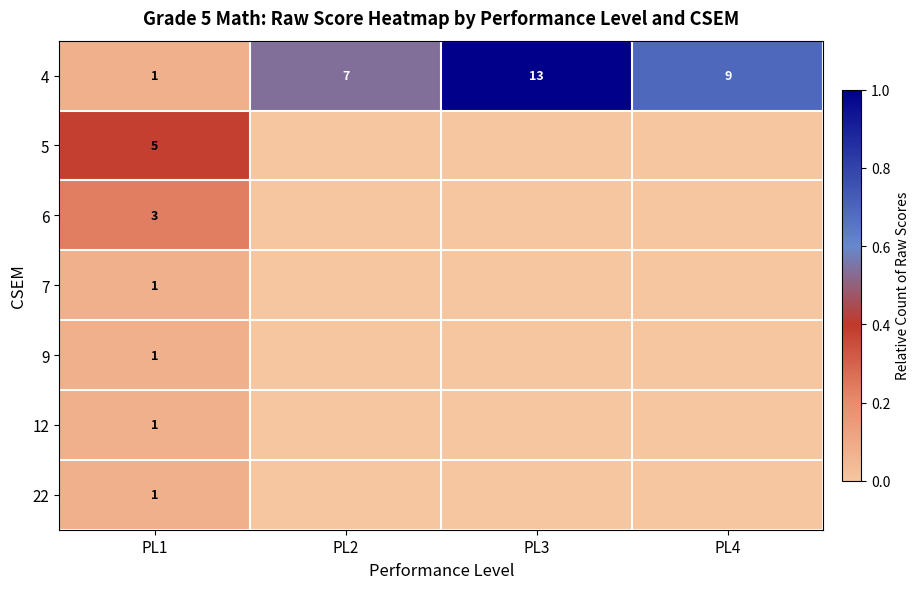

The 22 series shows 1 at PL1. True or false?

True